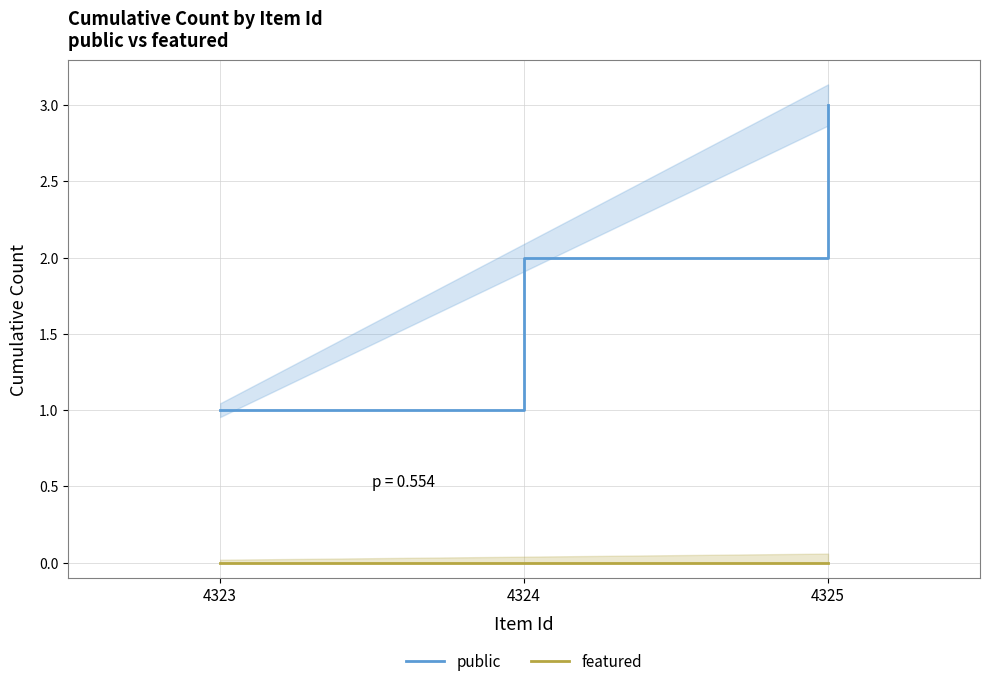

Count the number of categories in the chart.

3